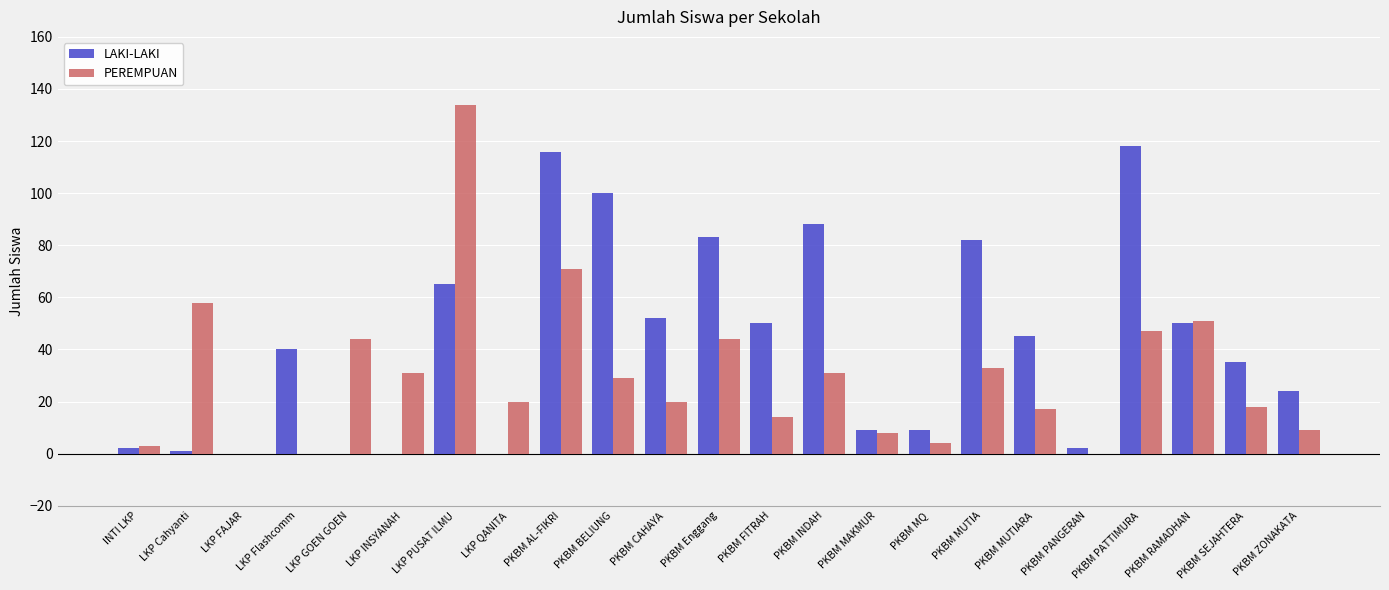

Which series has the widest spread of values?

PEREMPUAN